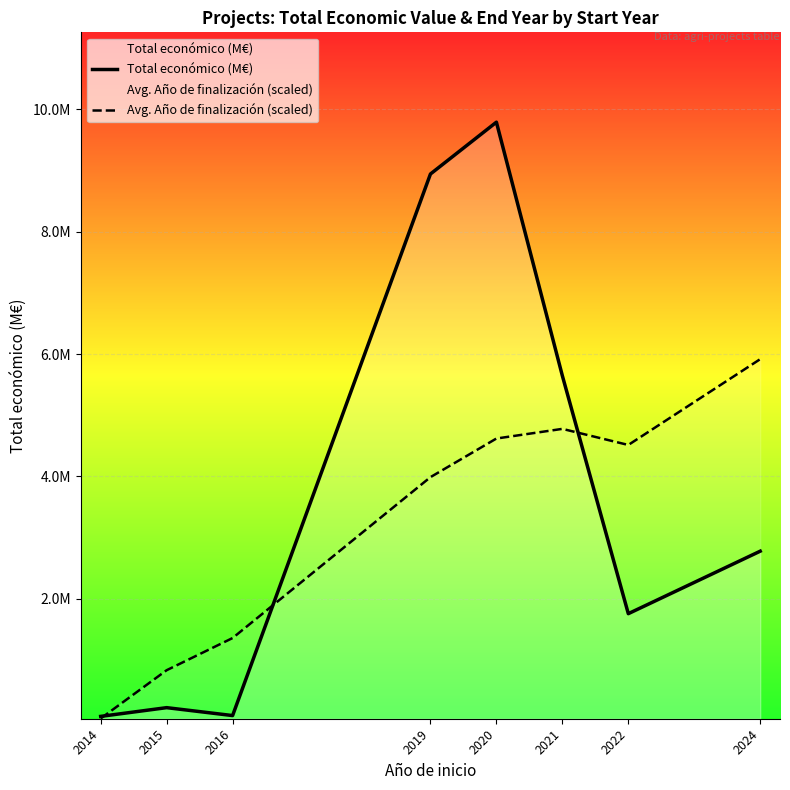

Which series has the largest total across all categories?

Total económico (M€)